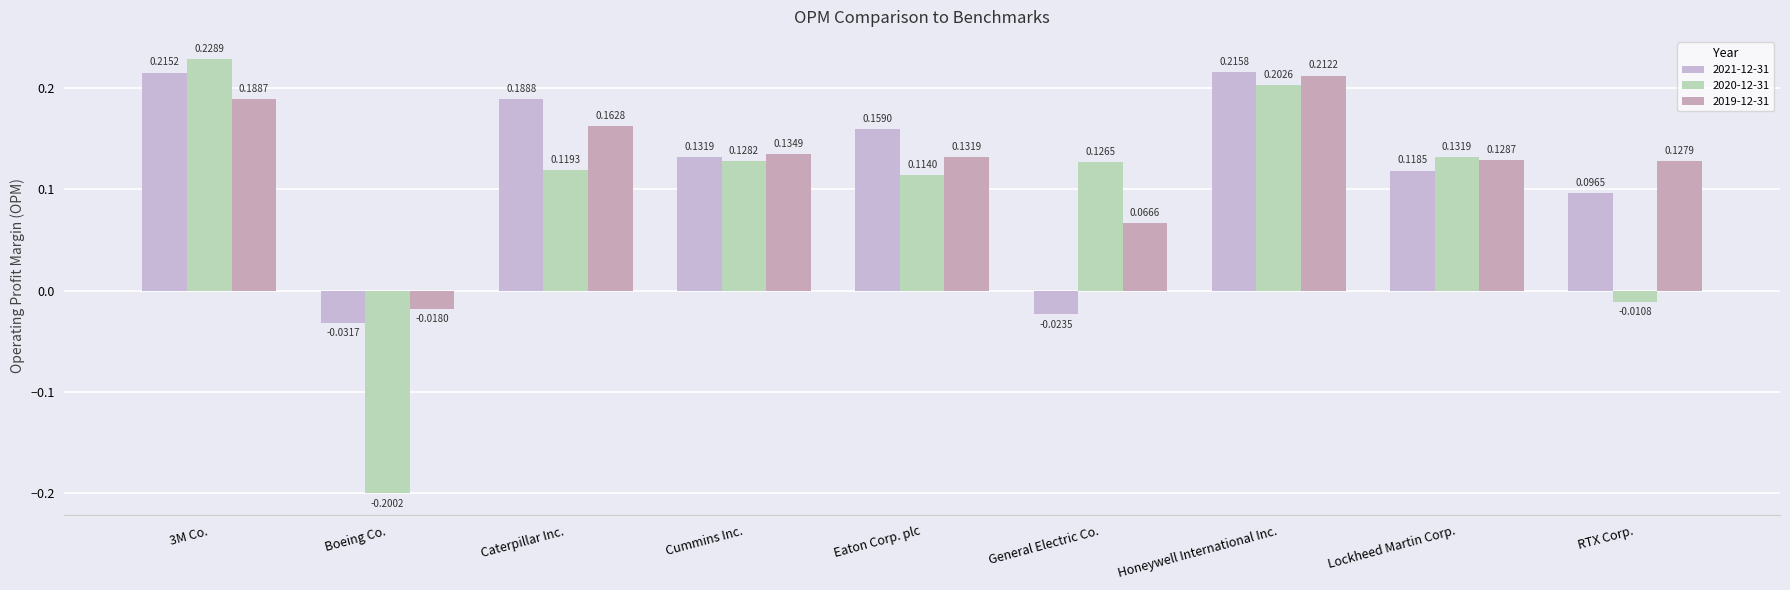

Reading left to right, extract all data points from this chart.

2021-12-31: 3M Co.=0.2	Boeing Co.=-0.0	Caterpillar Inc.=0.2	Cummins Inc.=0.1	Eaton Corp. plc=0.2	General Electric Co.=-0.0	Honeywell International Inc.=0.2	Lockheed Martin Corp.=0.1	RTX Corp.=0.1
2020-12-31: 3M Co.=0.2	Boeing Co.=-0.2	Caterpillar Inc.=0.1	Cummins Inc.=0.1	Eaton Corp. plc=0.1	General Electric Co.=0.1	Honeywell International Inc.=0.2	Lockheed Martin Corp.=0.1	RTX Corp.=-0.0
2019-12-31: 3M Co.=0.2	Boeing Co.=-0.0	Caterpillar Inc.=0.2	Cummins Inc.=0.1	Eaton Corp. plc=0.1	General Electric Co.=0.1	Honeywell International Inc.=0.2	Lockheed Martin Corp.=0.1	RTX Corp.=0.1